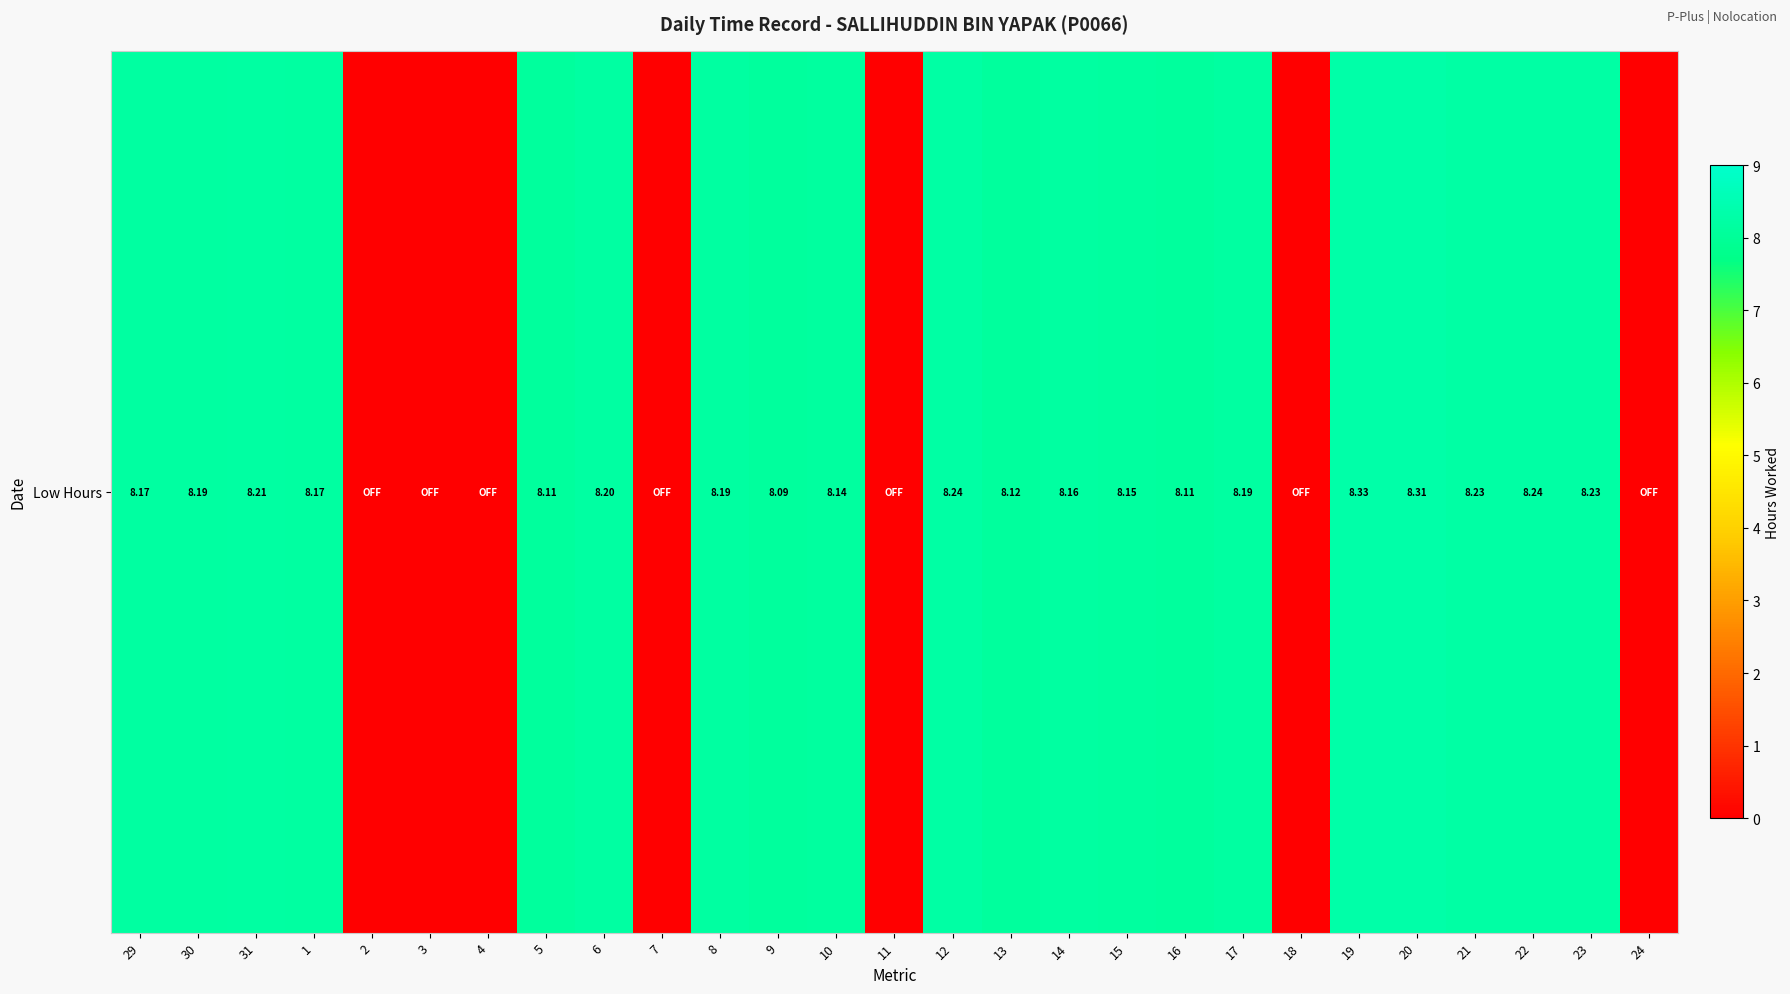

What is the difference between the second highest and second lowest values?

8.3